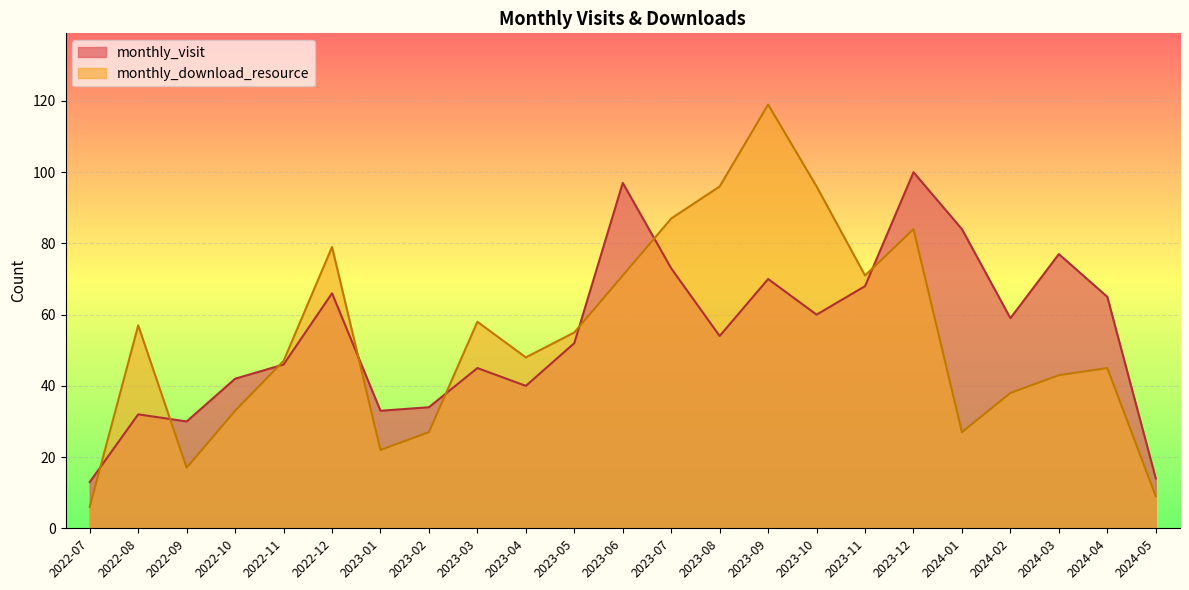

How many lines are shown in the chart?

2